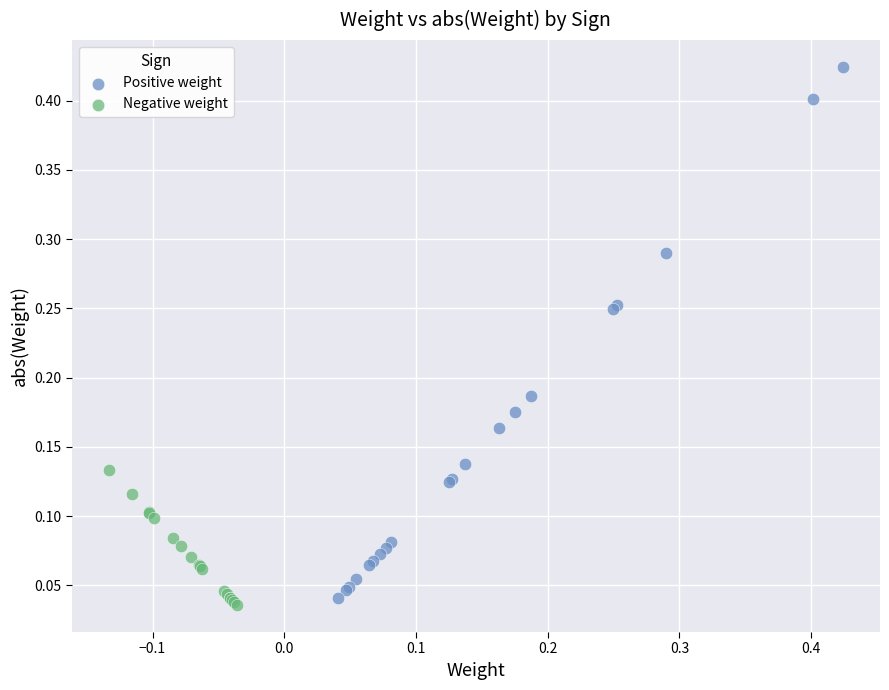

Which series has the widest spread of Y values?

Positive weight